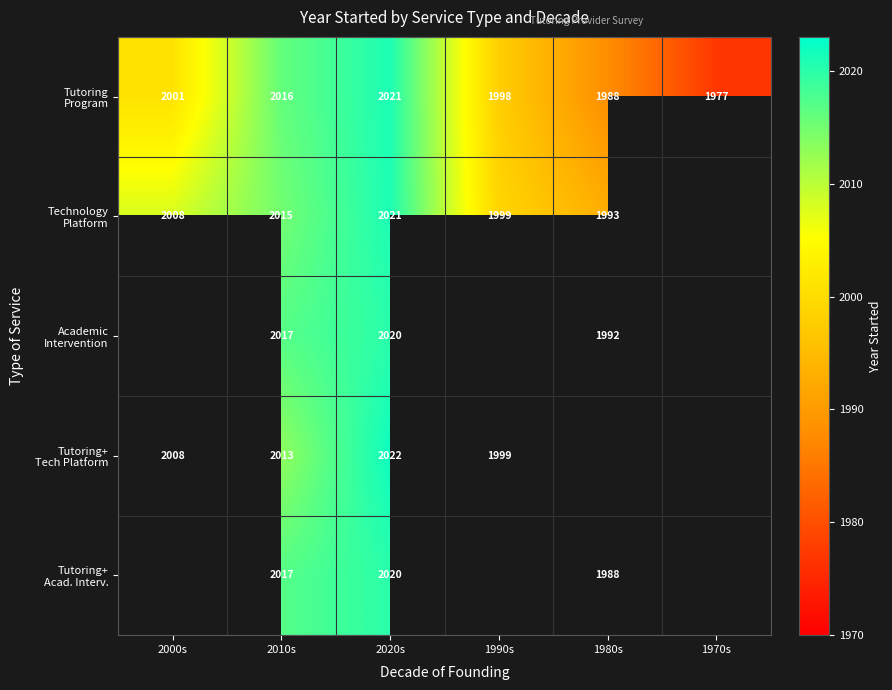

What is the spread (max minus min) of values at 2010s?

4